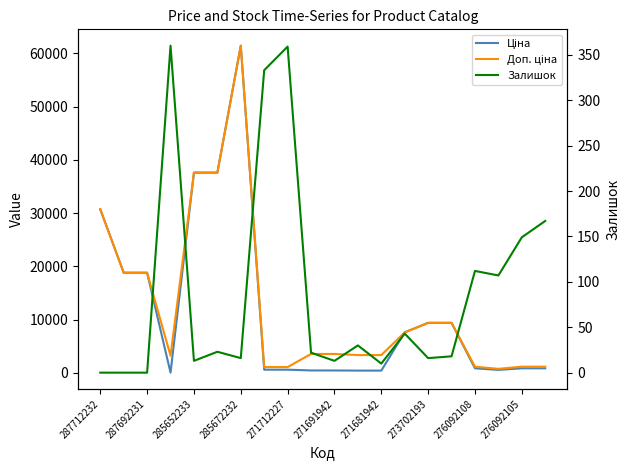

Where is Доп. ціна nearest to the value 31090?

287712232